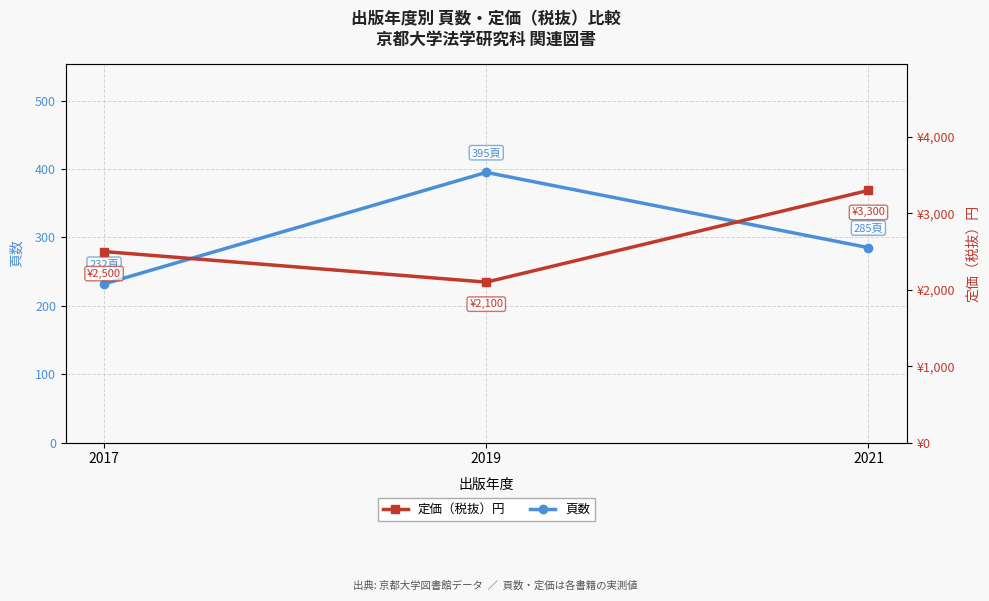

Which series changed the most between 2019 and 2021?

定価（税抜）円